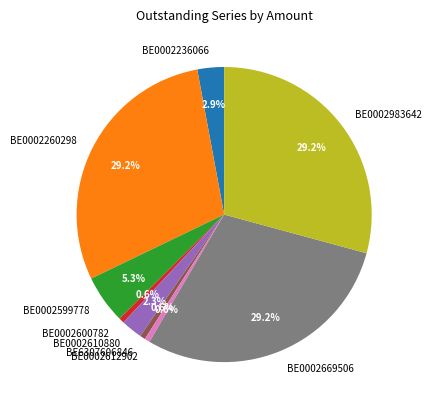

Count the number of slices in the pie.

9